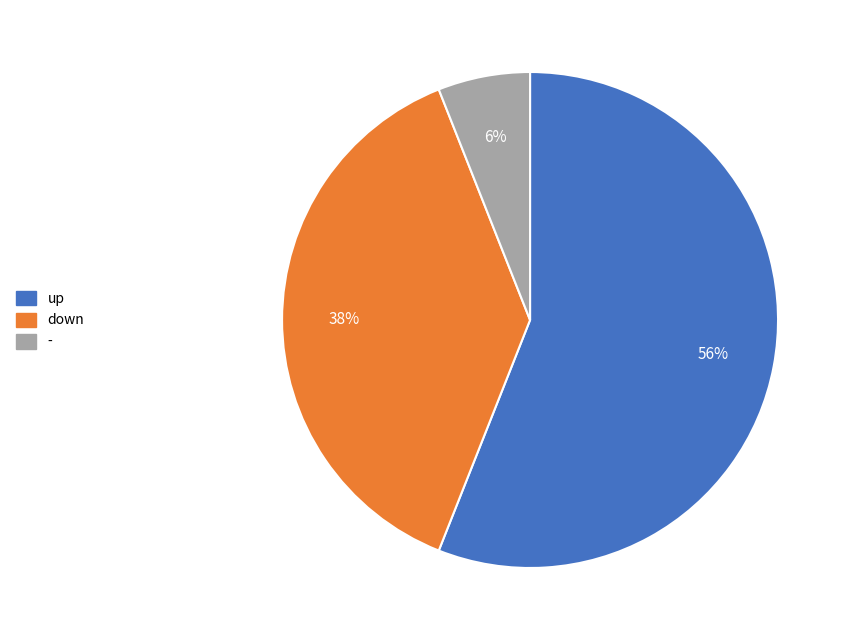

Combined, do - and up account for over 50%?

Yes